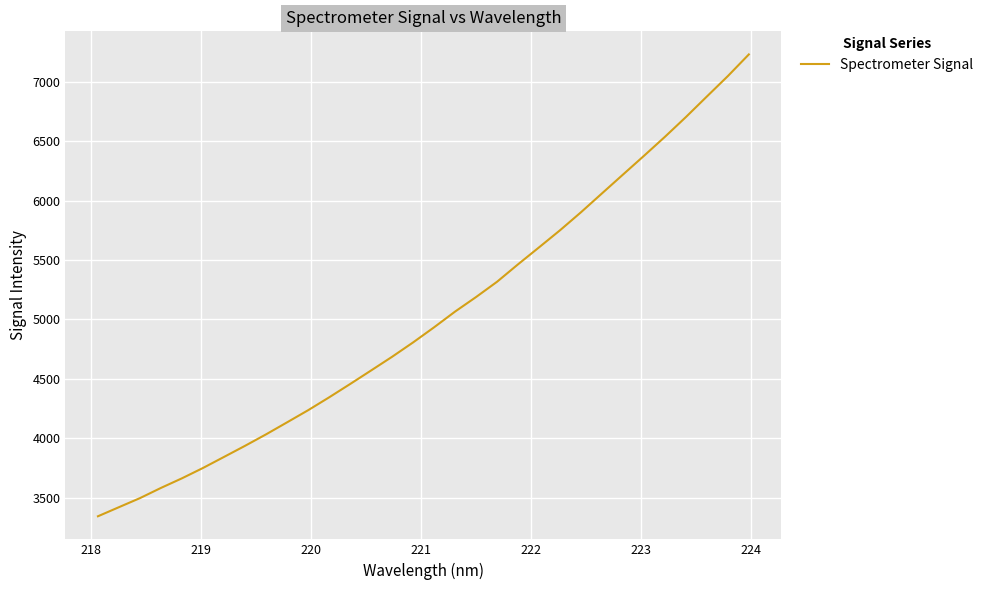

What is the difference between the maximum and minimum values?

3890.4